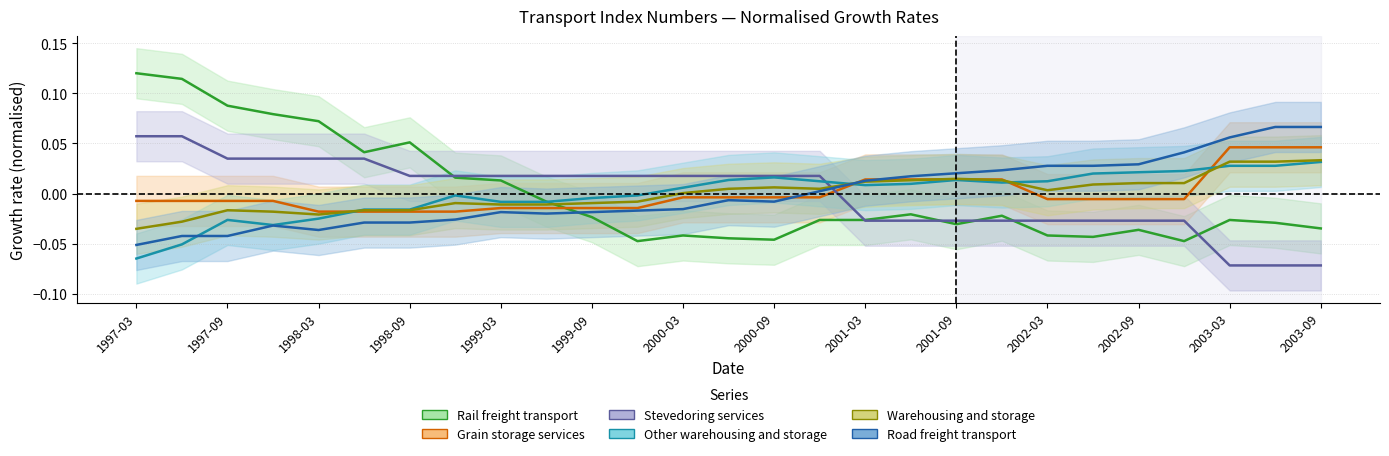

What is the total value across all series at 1999-12?

-0.1